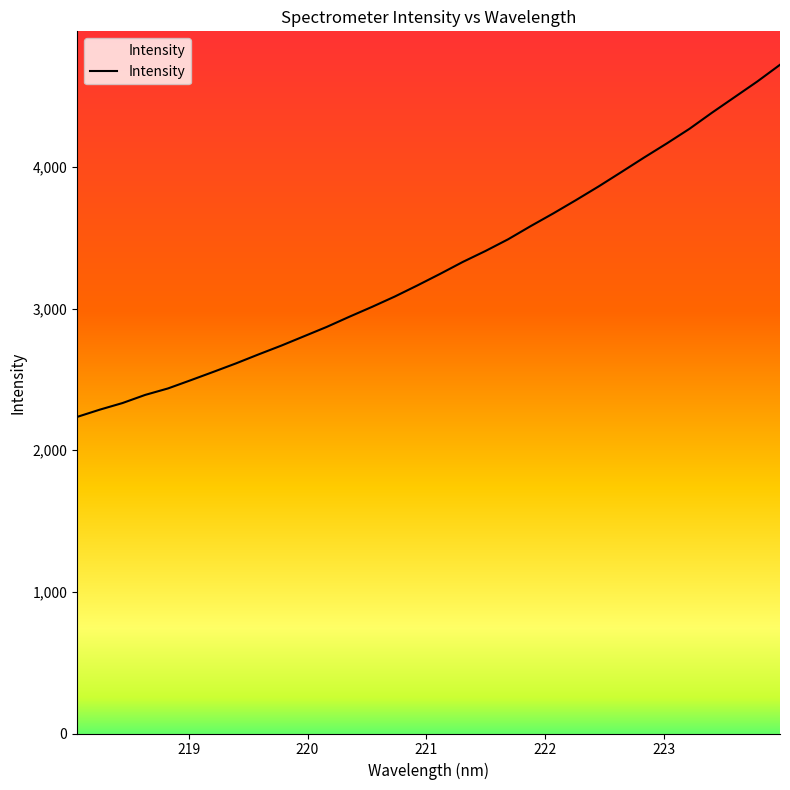

What is the maximum value shown in the chart?

4722.4